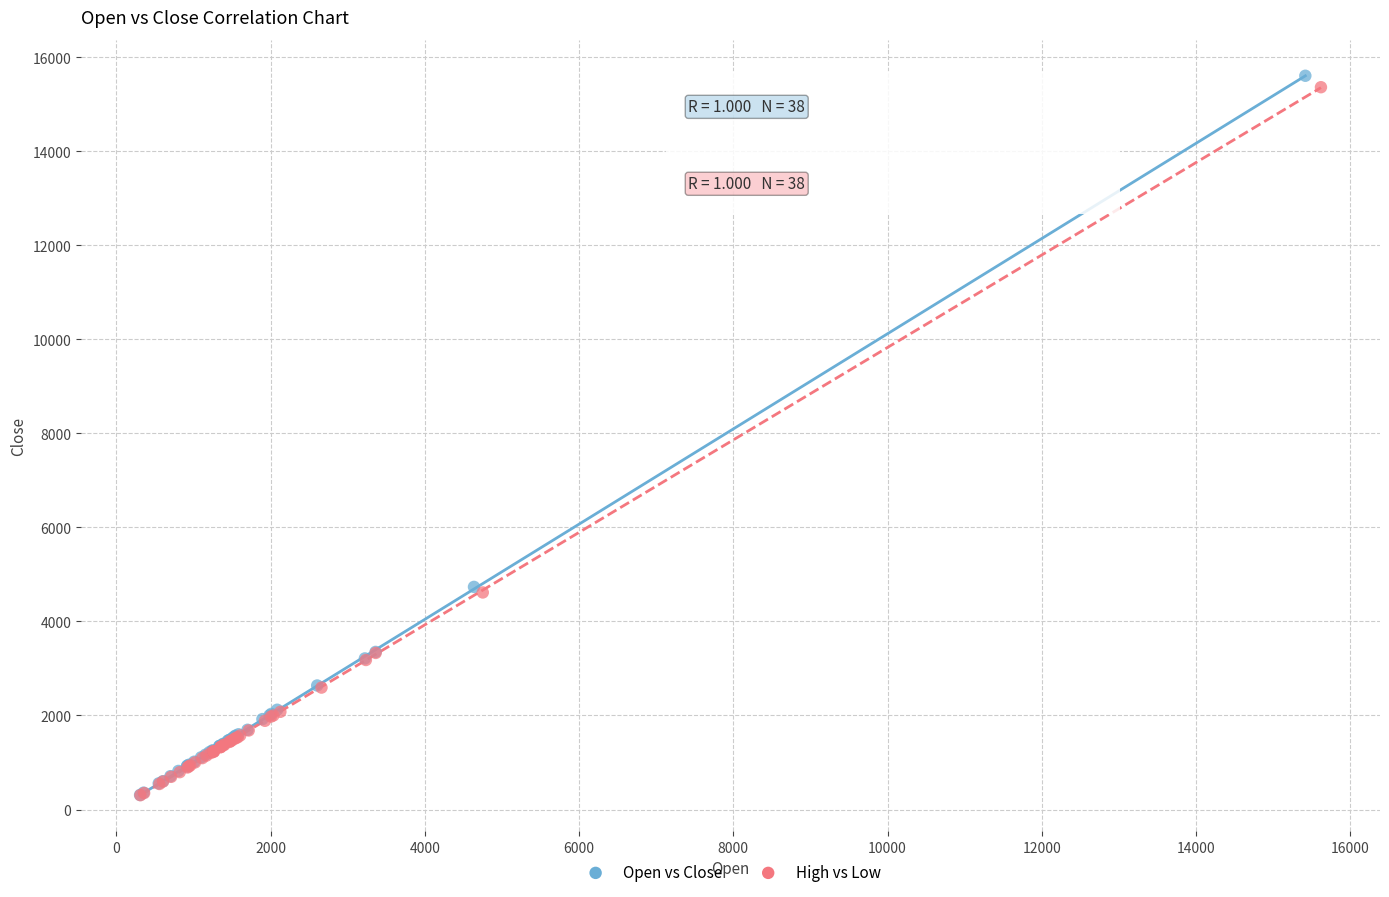

Which series has the largest Y range (max minus min)?

Open vs Close